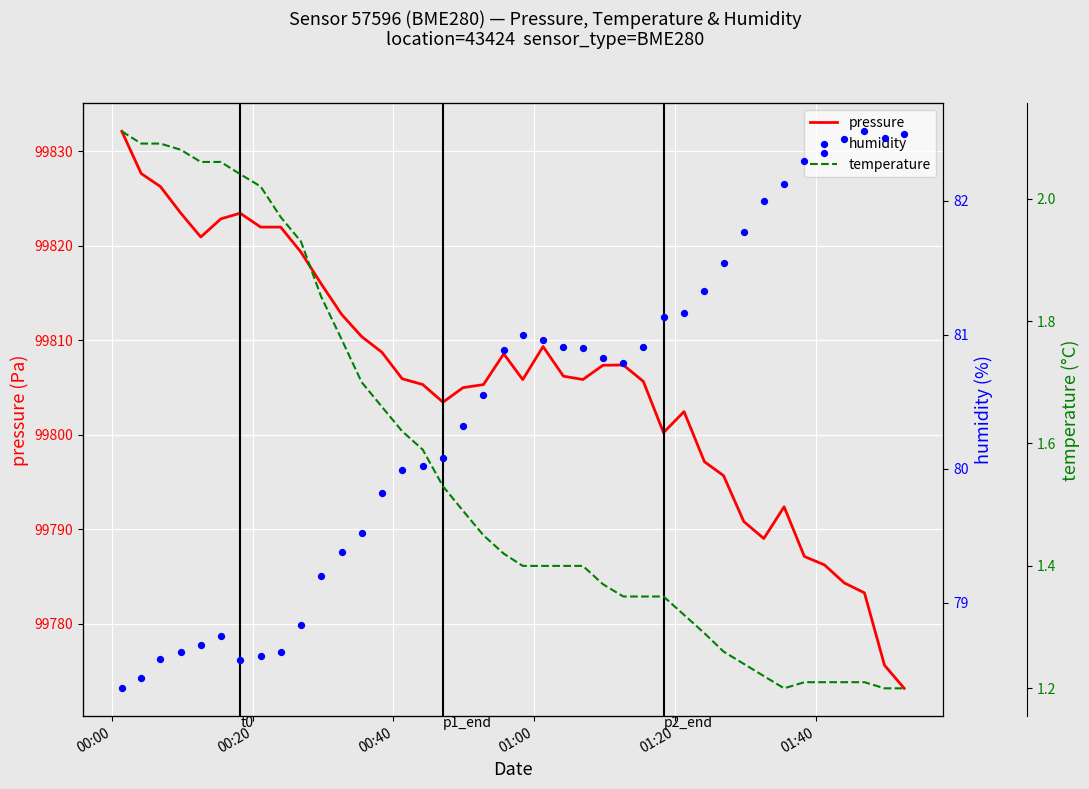

Which series contains the highest Y value?

pressure